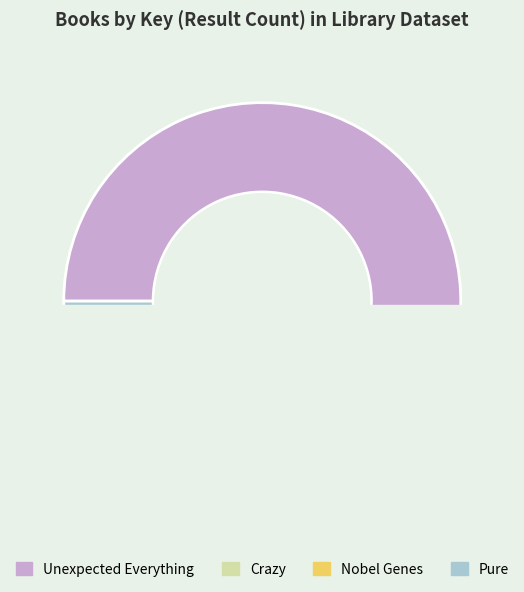

How many segments does this pie chart have?

4